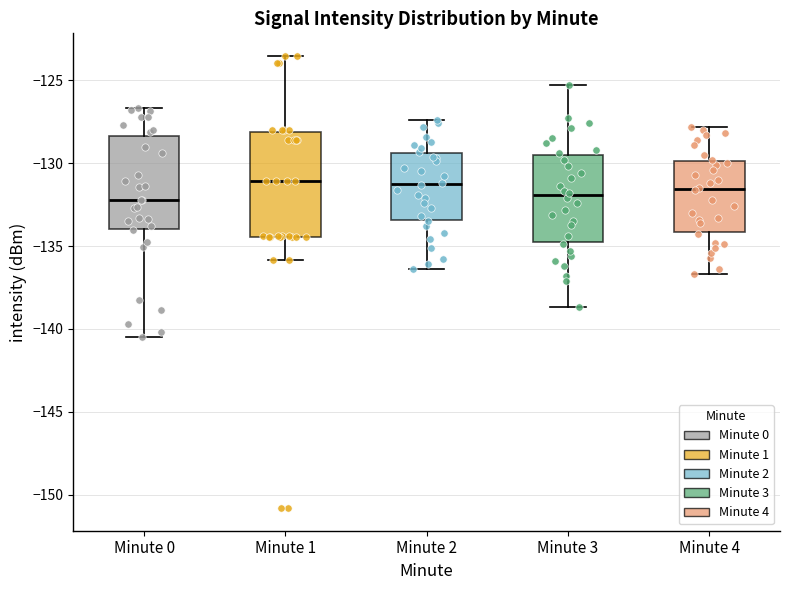

Where does the median line of the box for Minute 2 sit on the y-axis? The values are not printed on the chart, so give them approximately, as read against the axis.

-131.0